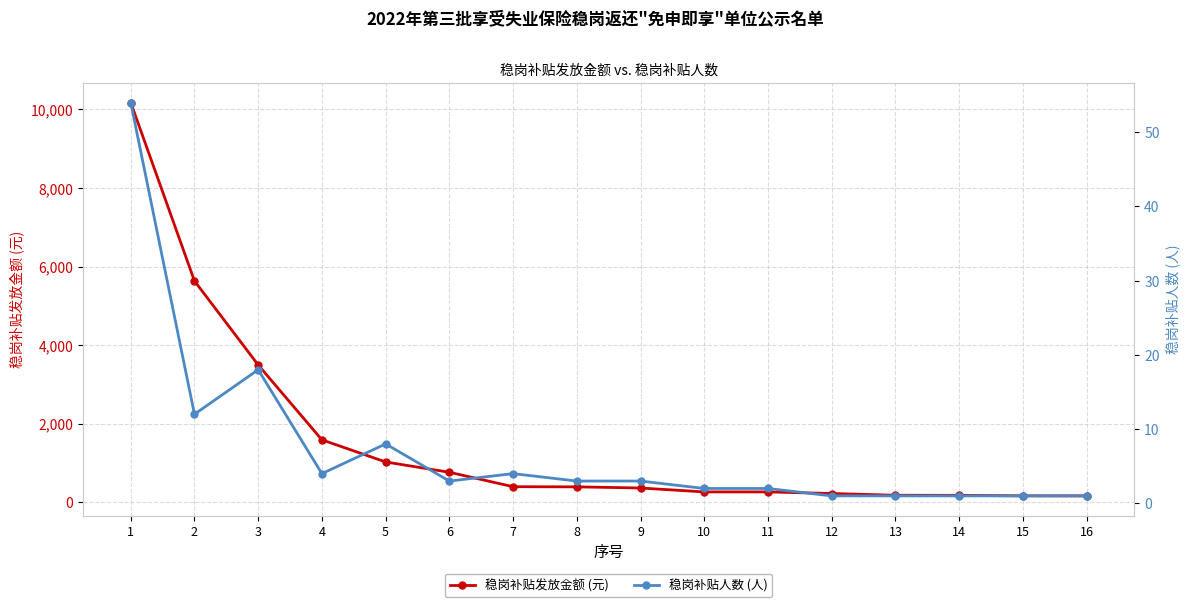

Does the chart have visible grid lines?

Yes